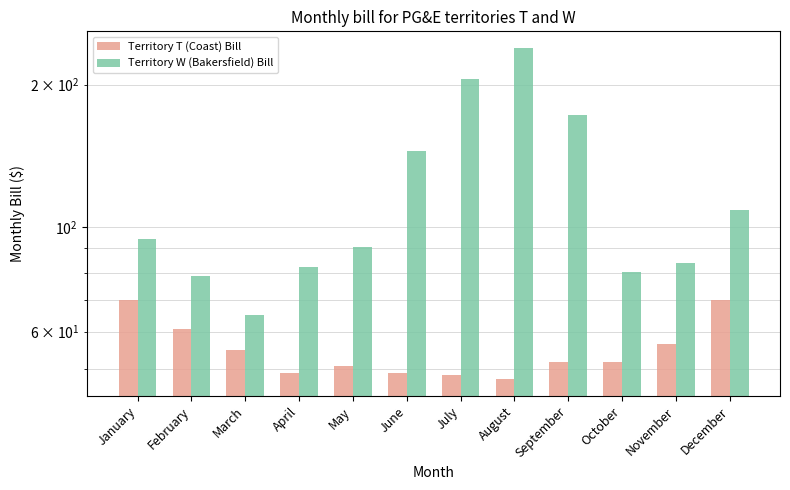

What is the average value of the Territory T (Coast) Bill series?

55.1